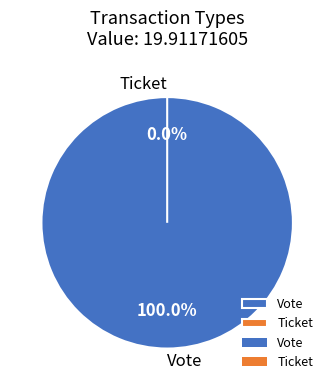

Is there any slice that represents more than half of the pie?

Yes